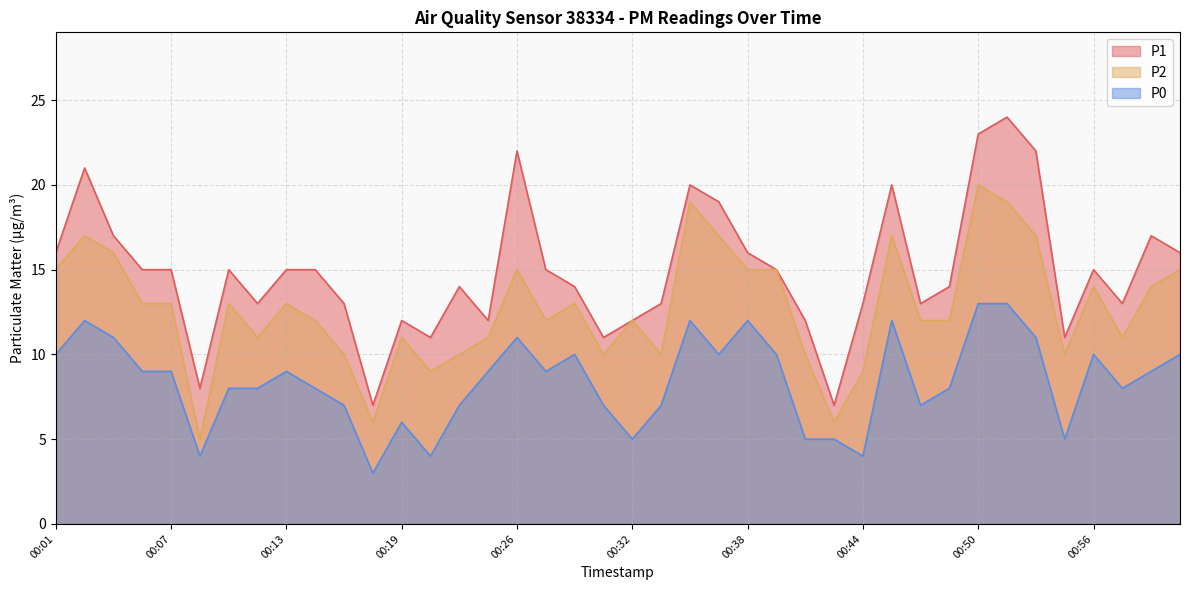

What is the difference between the highest and lowest values at 00:47?

6